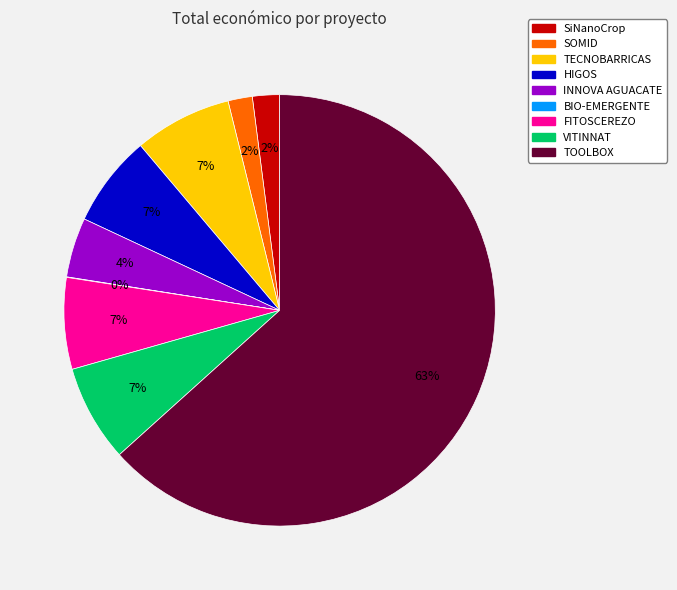

Do FITOSCEREZO and VITINNAT together represent more than half of the pie?

No